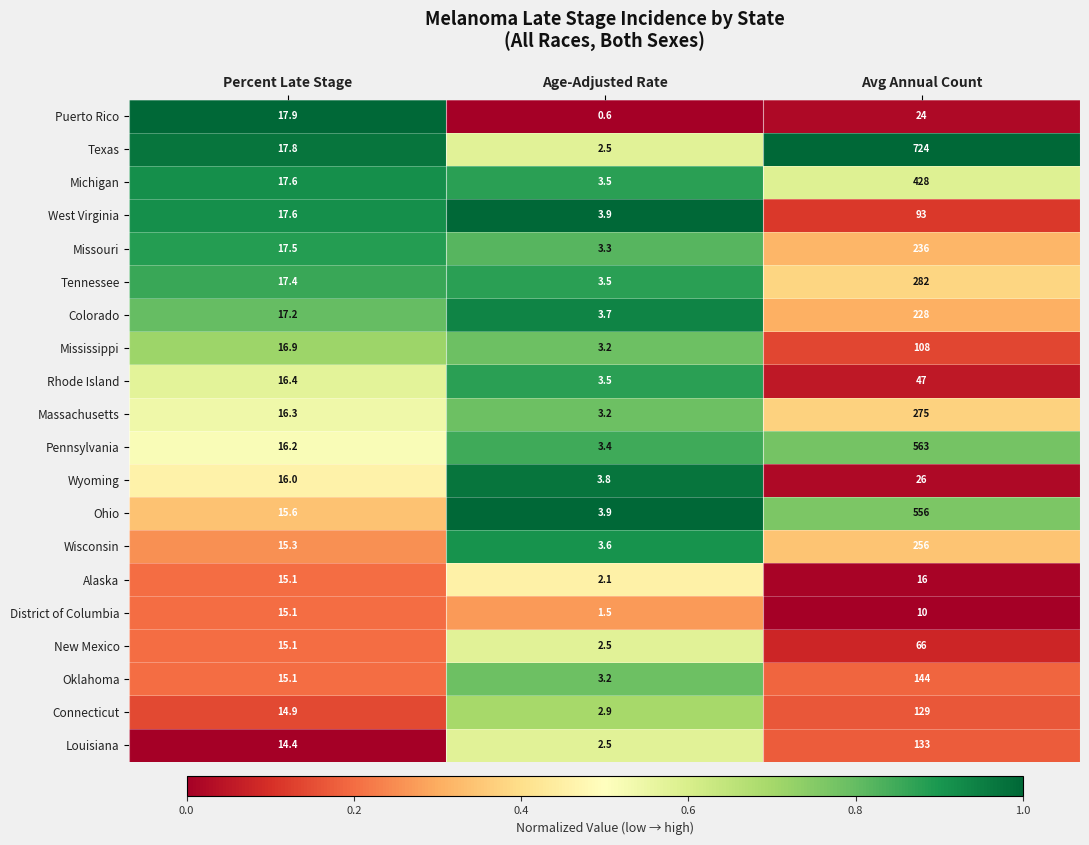

At how many categories does at least one series exceed 0?

3